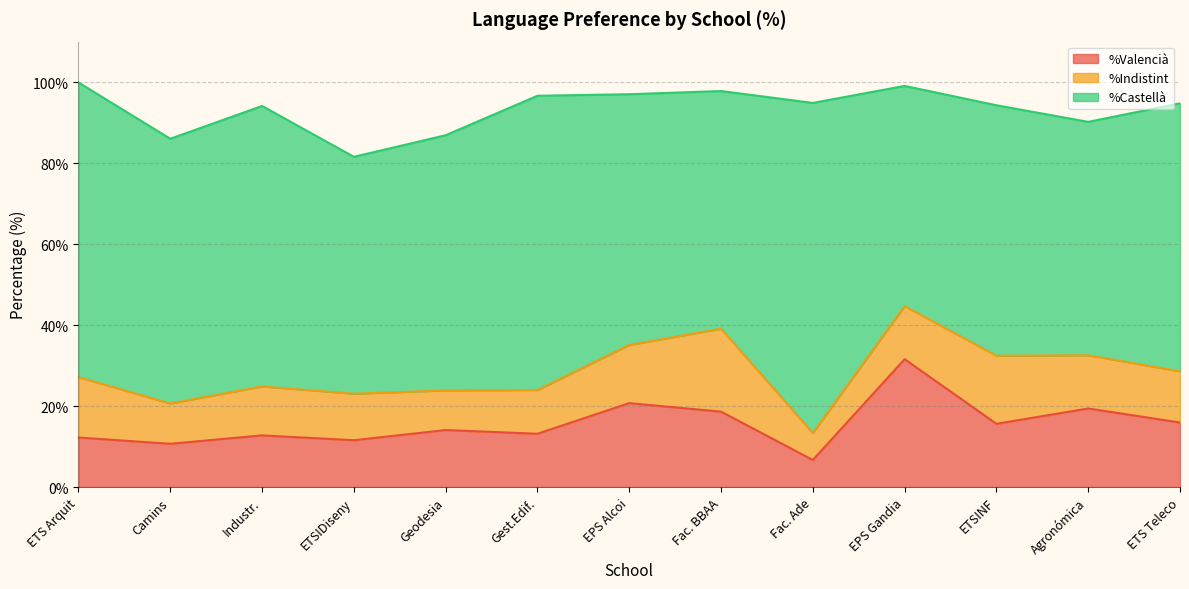

How many lines are shown in the chart?

3